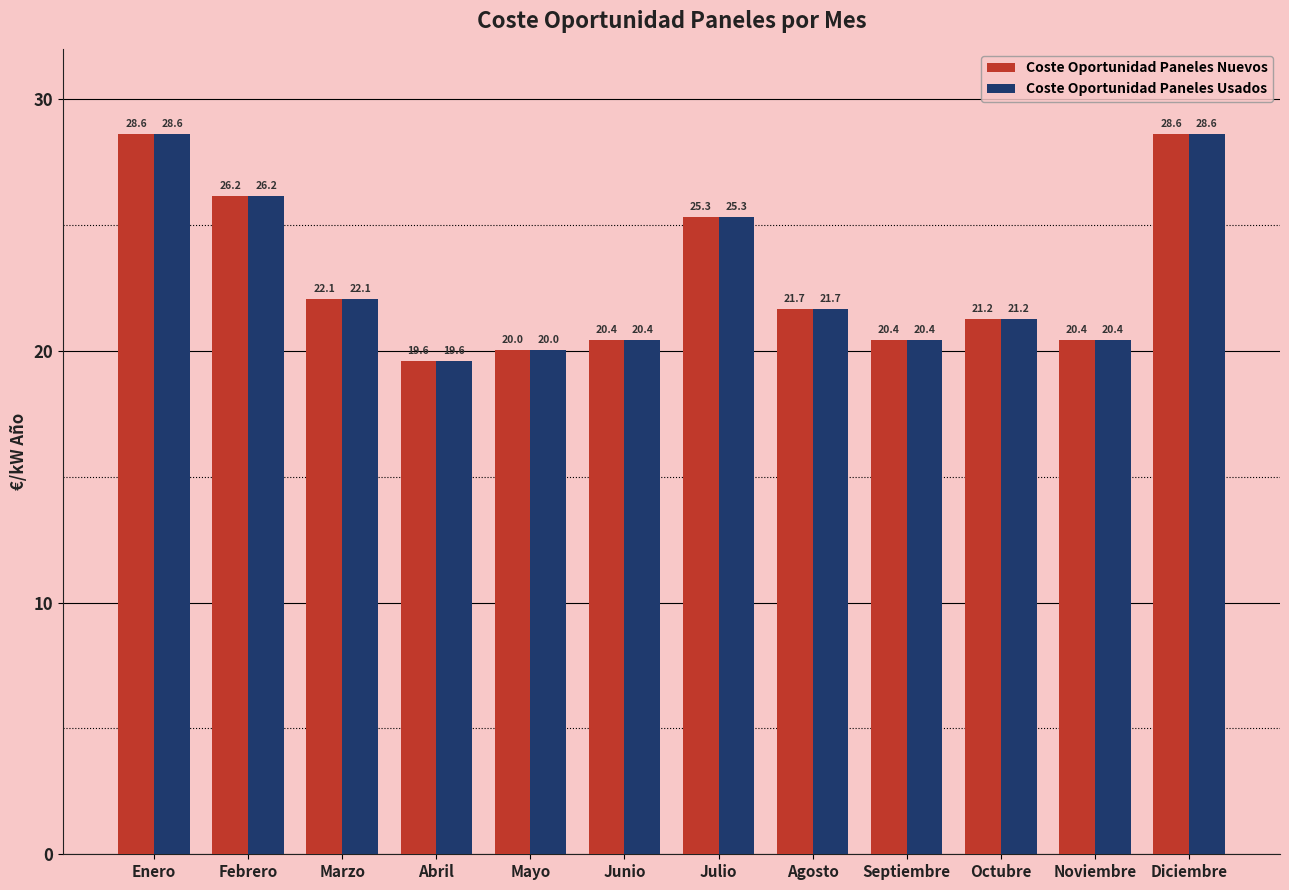

Does the chart contain stacked bars?

No